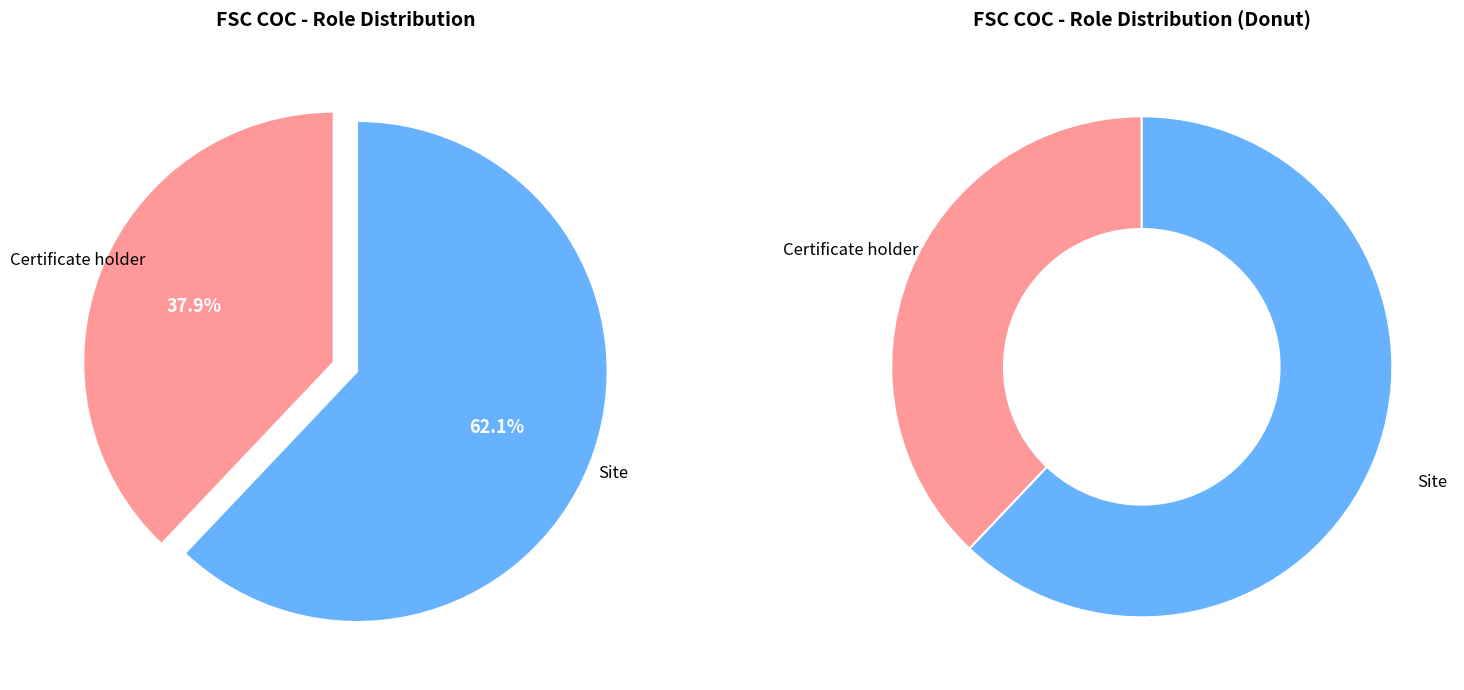

Is there any slice that represents more than half of the pie?

Yes